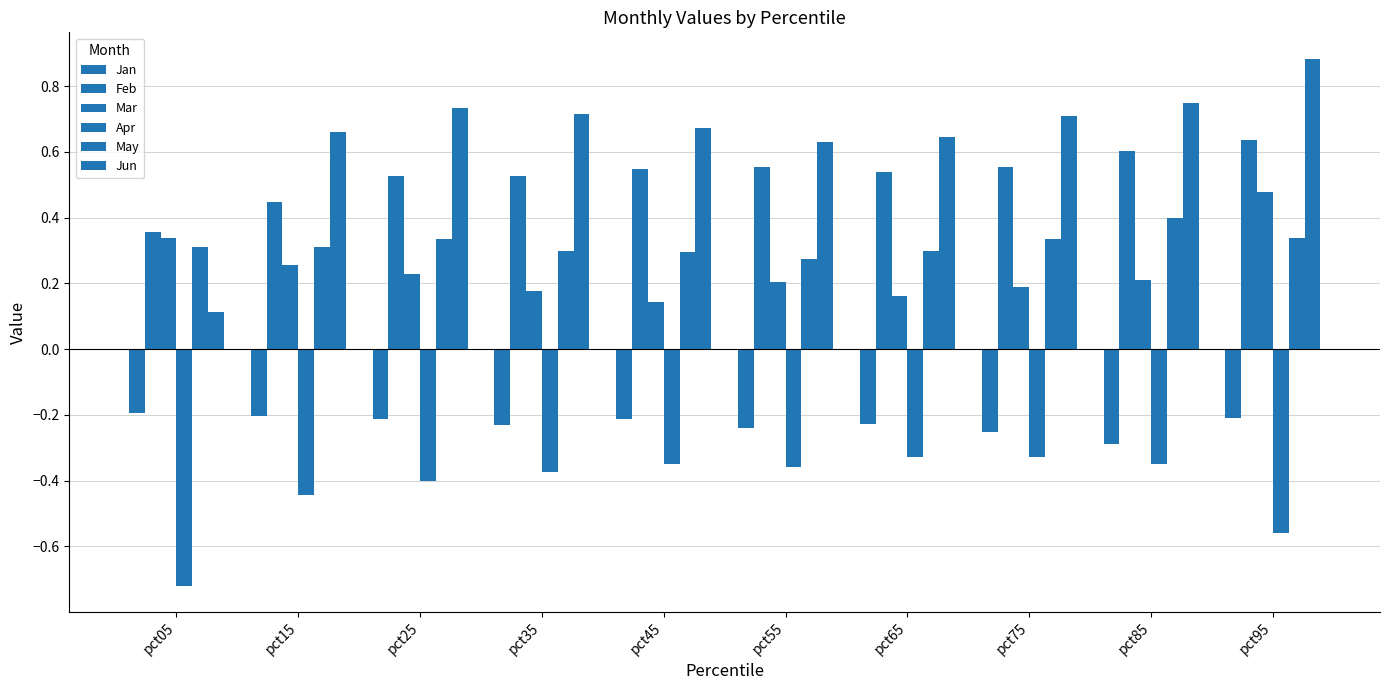

Which series changed the most between pct05 and pct15?

Jun